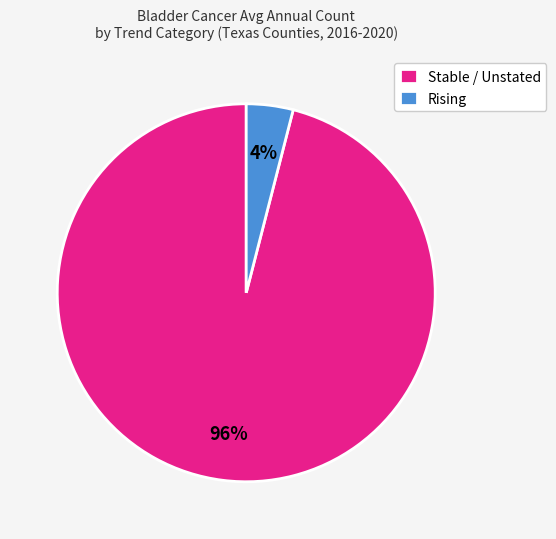

Rank the categories by value from highest to lowest.

Stable / Unstated, Rising